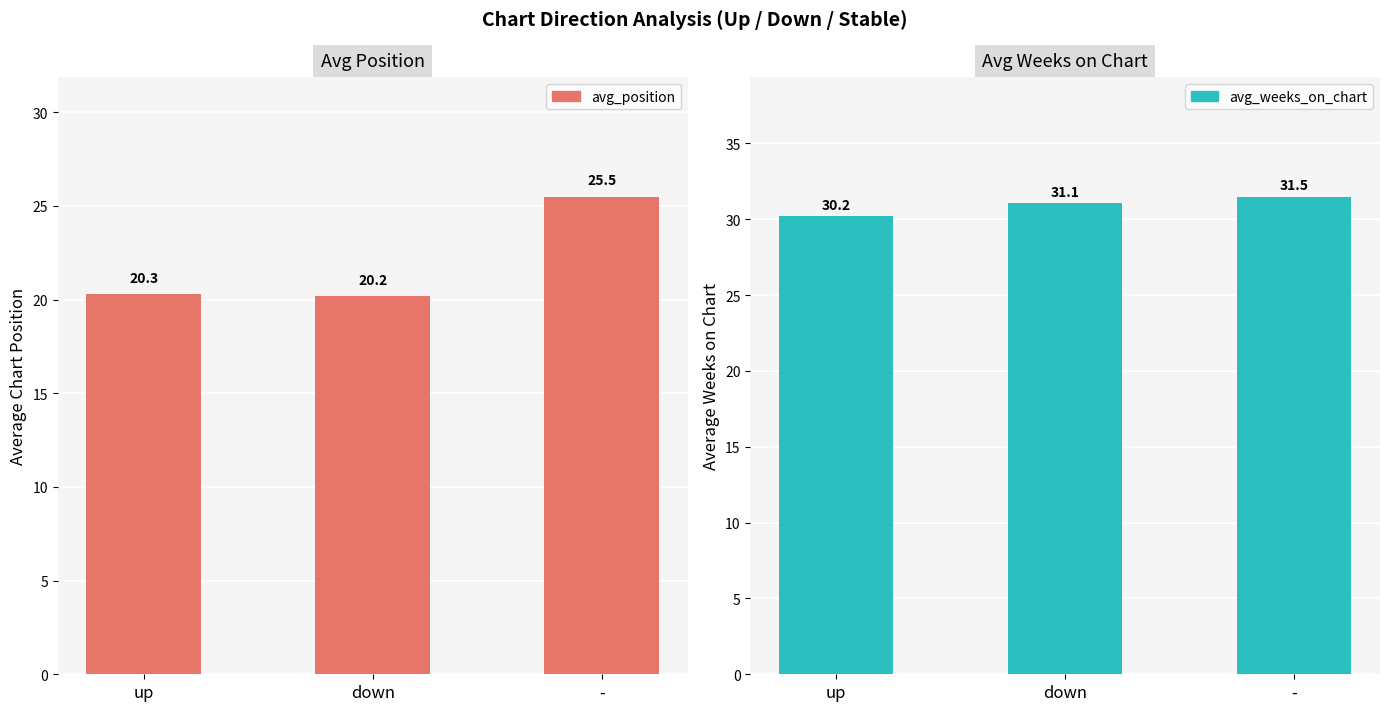

What are all the series names shown in the legend?

avg_position, avg_weeks_on_chart